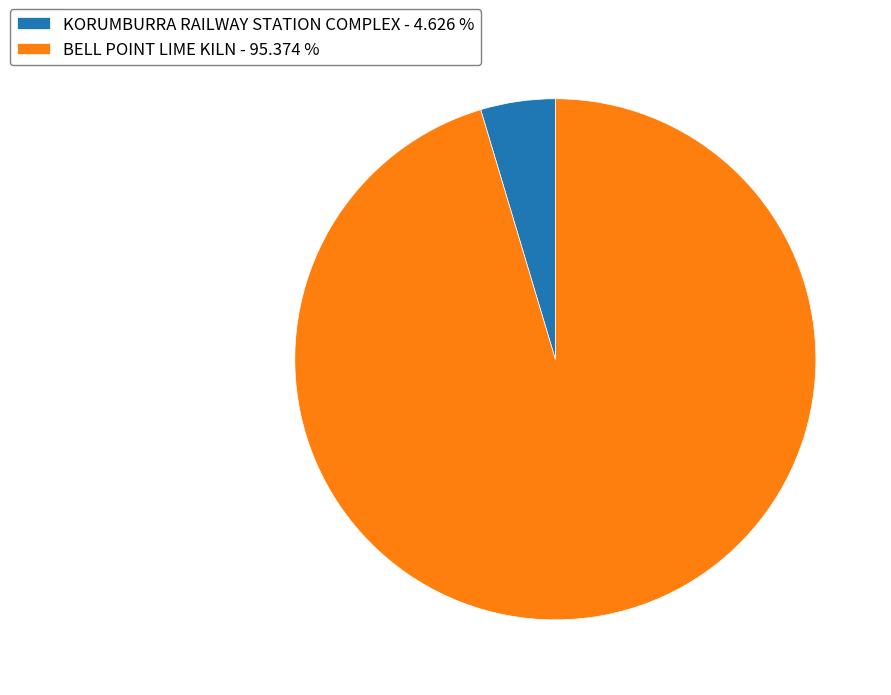

Combined, do KORUMBURRA RAILWAY STATION COMPLEX - 4.626 % and BELL POINT LIME KILN - 95.374 % account for over 50%?

Yes